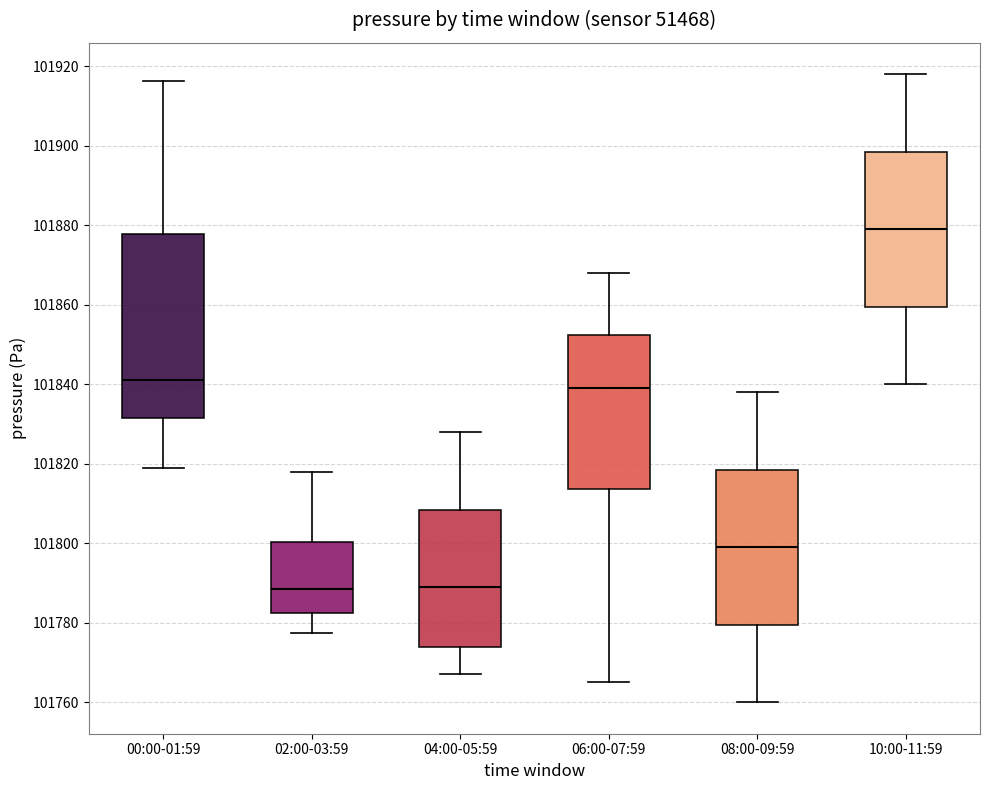

Where does the upper whisker of the box for 10:00-11:59 end on the y-axis? The values are not printed on the chart, so give them approximately, as read against the axis.

101918